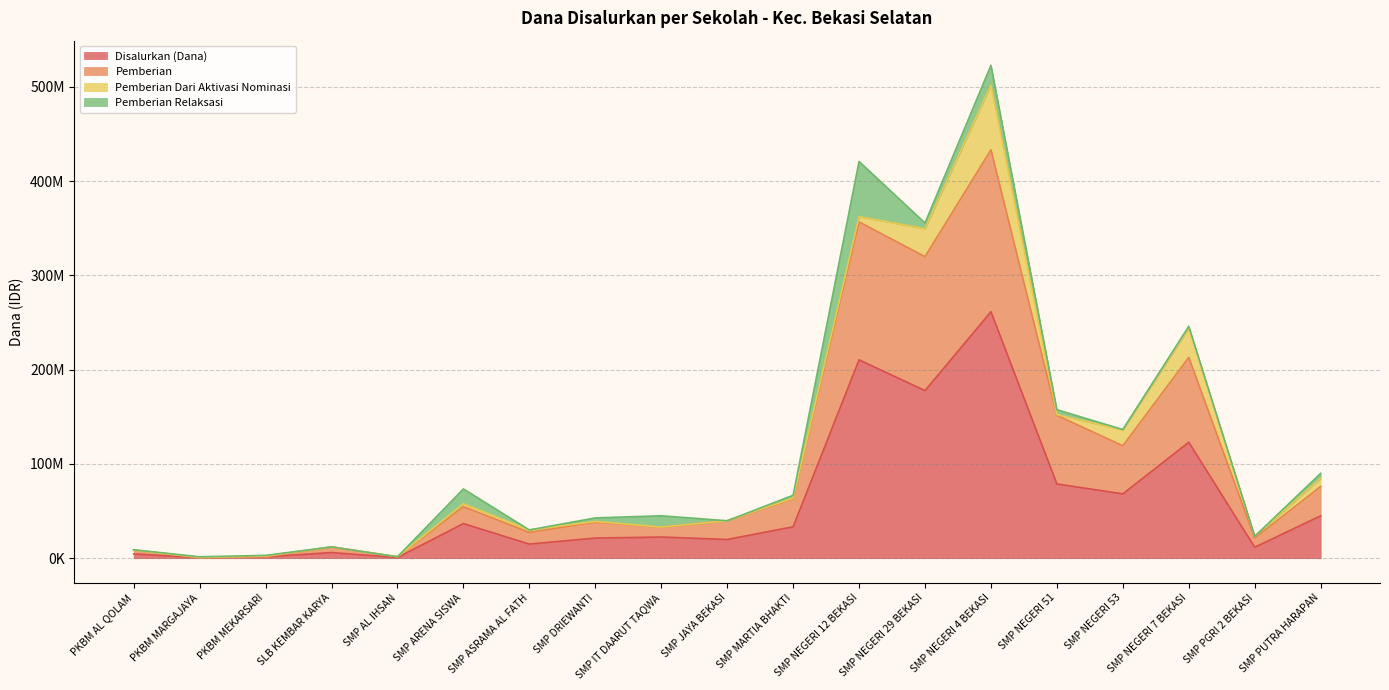

What is the total value across all series at PKBM AL QOLAM?

13125000